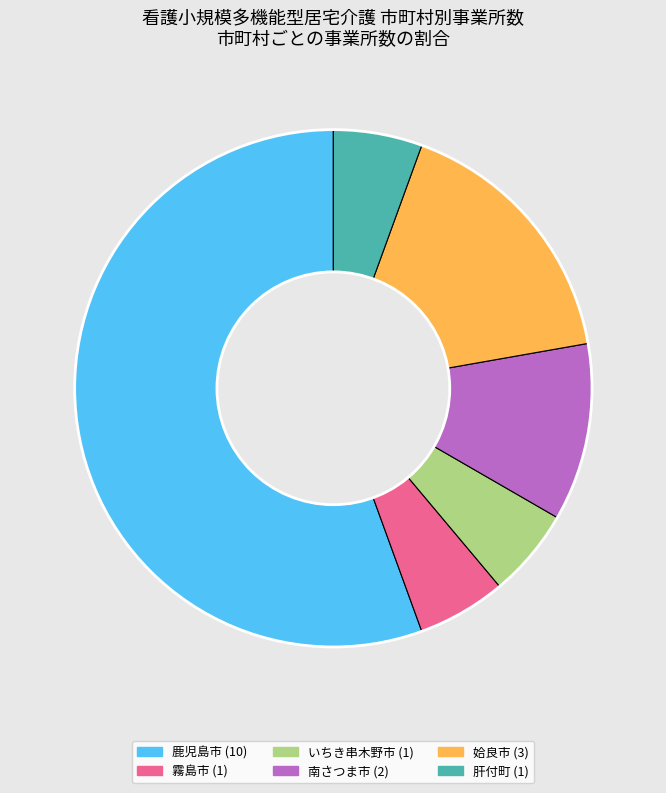

What is the largest slice in the pie chart?

鹿児島市